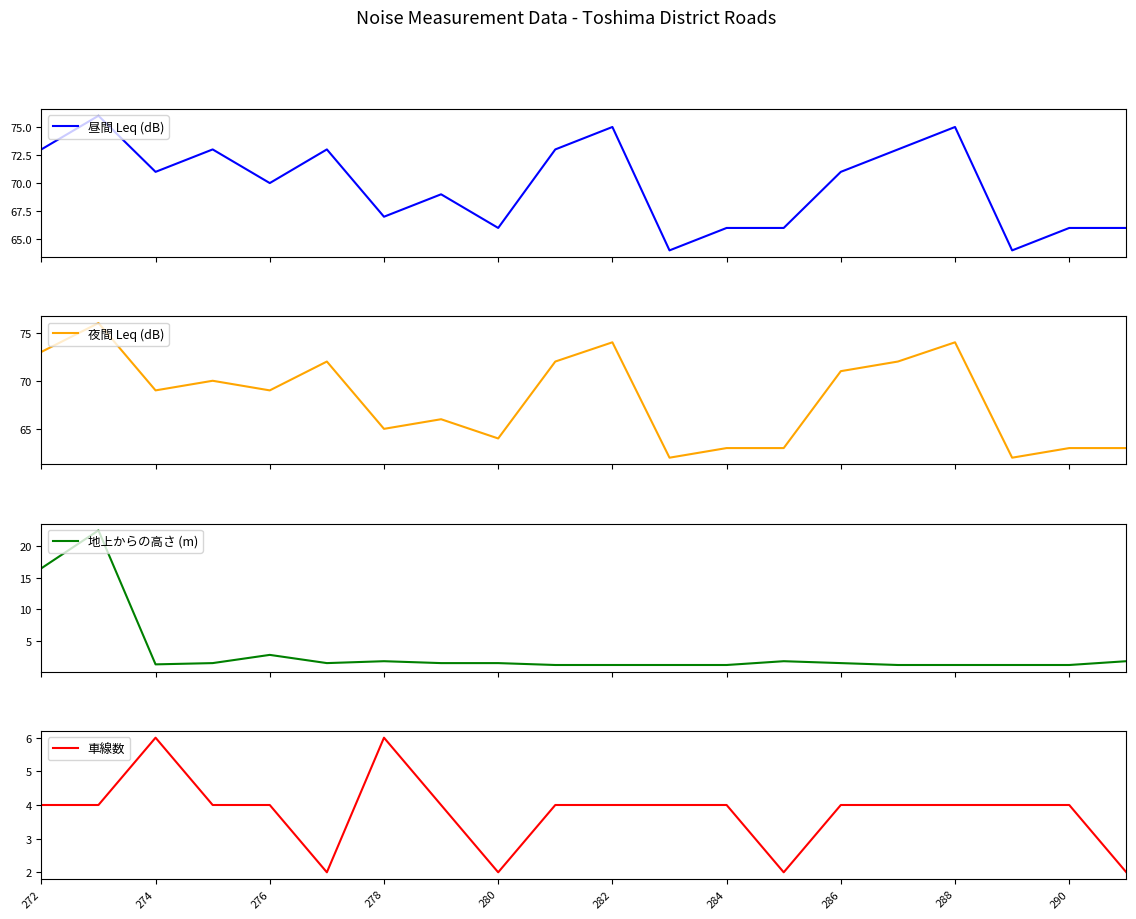

At which label does 夜間 Leq (dB) first exceed 69?

272